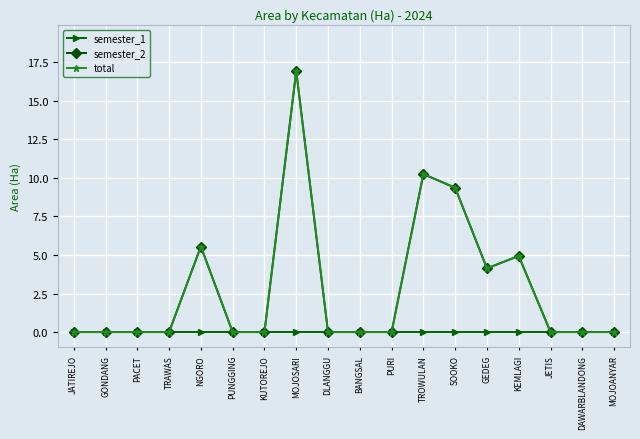

Reading left to right, extract all data points from this chart.

semester_1: 0.0	0.0	0.0	0.0	0.0	0.0	0.0	0.0	0.0	0.0	0.0	0.0	0.0	0.0	0.0	0.0	0.0	0.0
semester_2: 0.0	0.0	0.0	0.0	5.5	0.0	0.0	16.9	0.0	0.0	0.0	10.2	9.4	4.1	4.9	0.0	0.0	0.0
total: 0.0	0.0	0.0	0.0	5.5	0.0	0.0	16.9	0.0	0.0	0.0	10.2	9.4	4.1	4.9	0.0	0.0	0.0